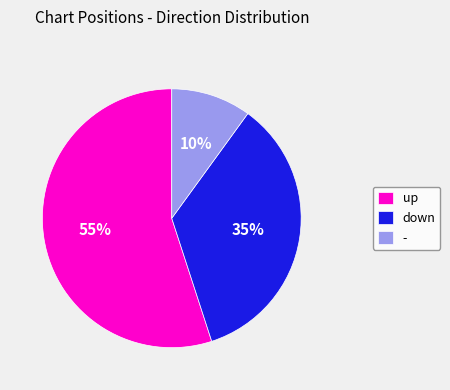

To the nearest percent, what is the average slice percentage?

33%